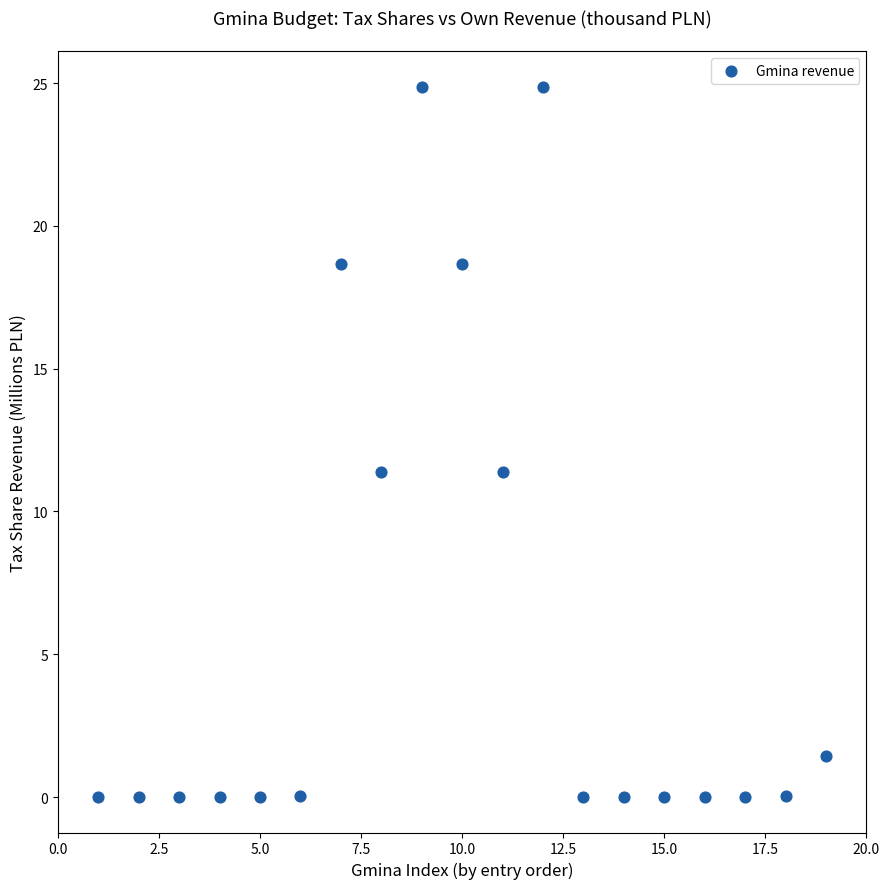

What is the range of X values (max minus min)?

18.0